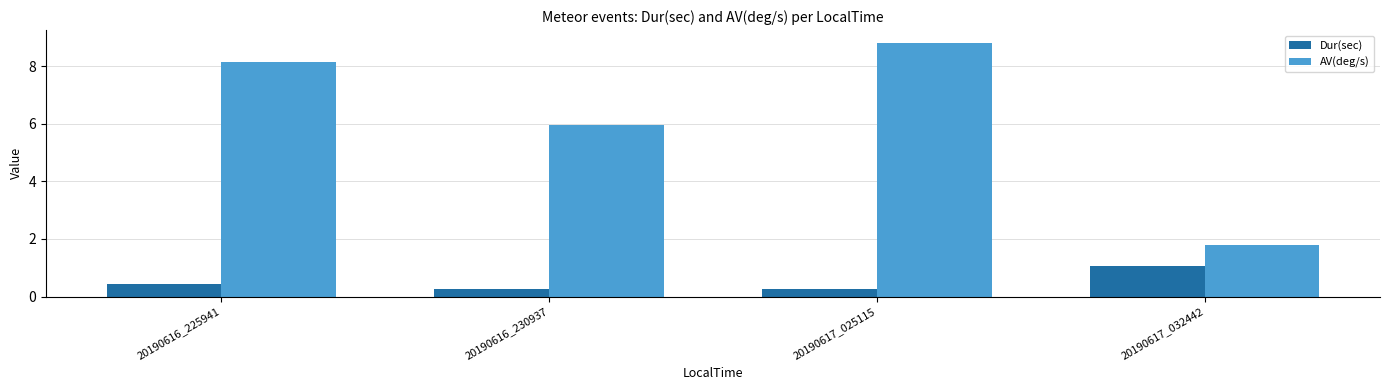

Is it true that AV(deg/s) equals 9.1 at 20190616_230937?

False